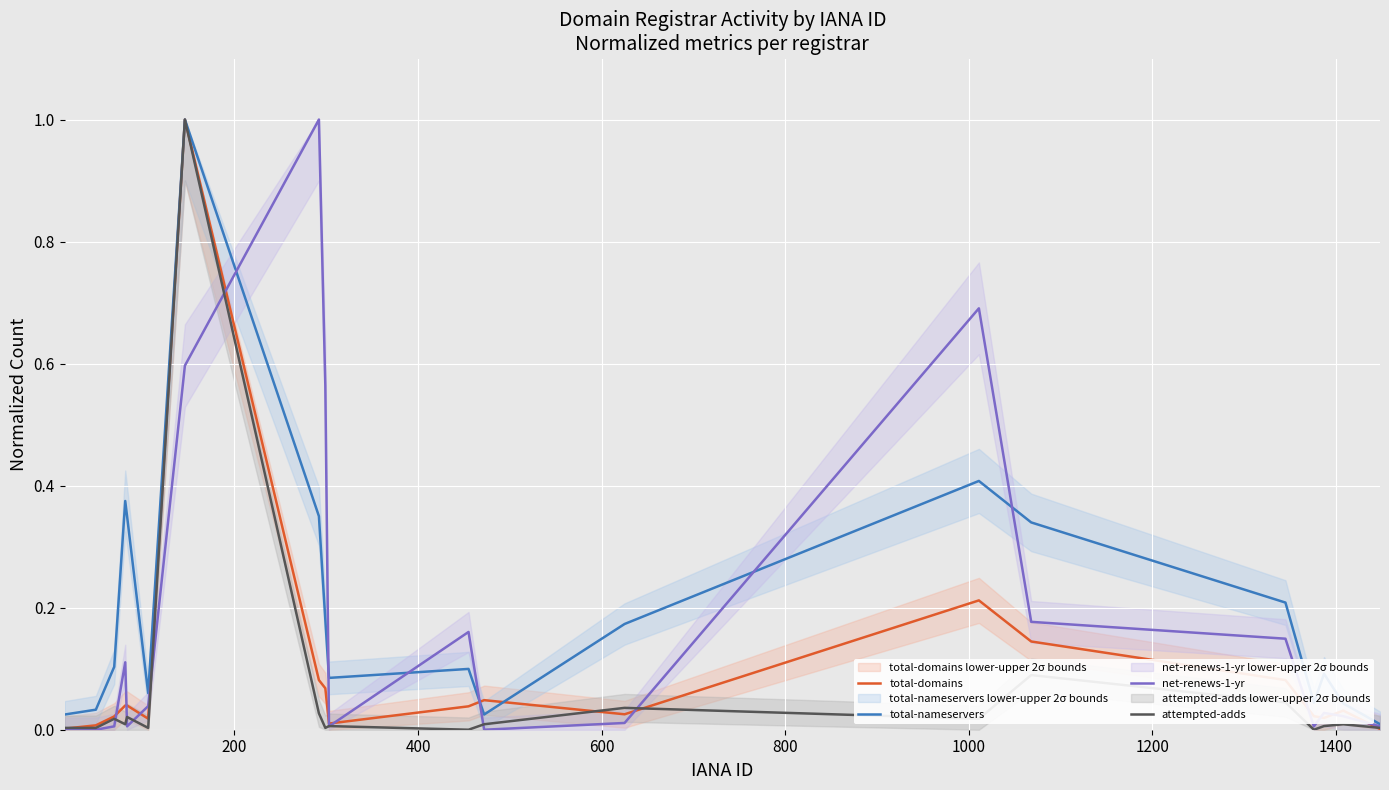

Which series has the largest total across all categories?

total-nameservers